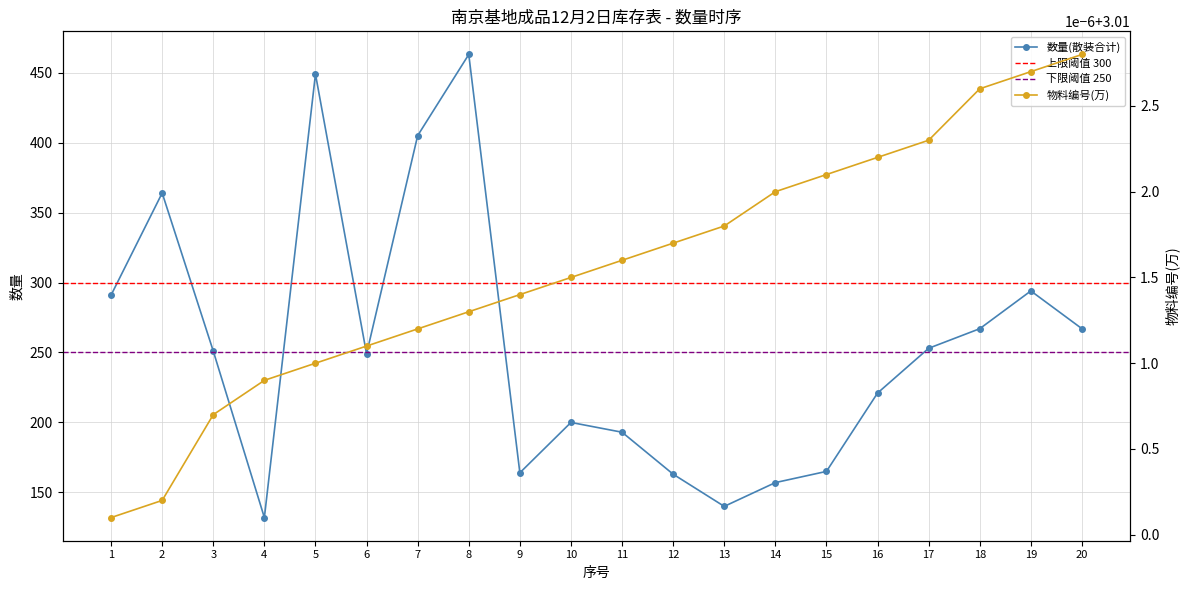

True or false: 物料编号(万) and 数量(散装合计) intersect in this chart.

False